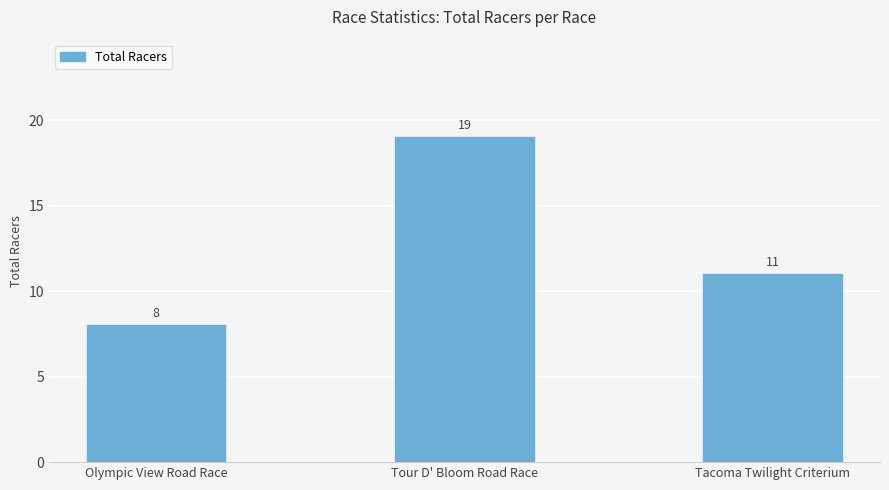

Does the chart contain stacked bars?

No